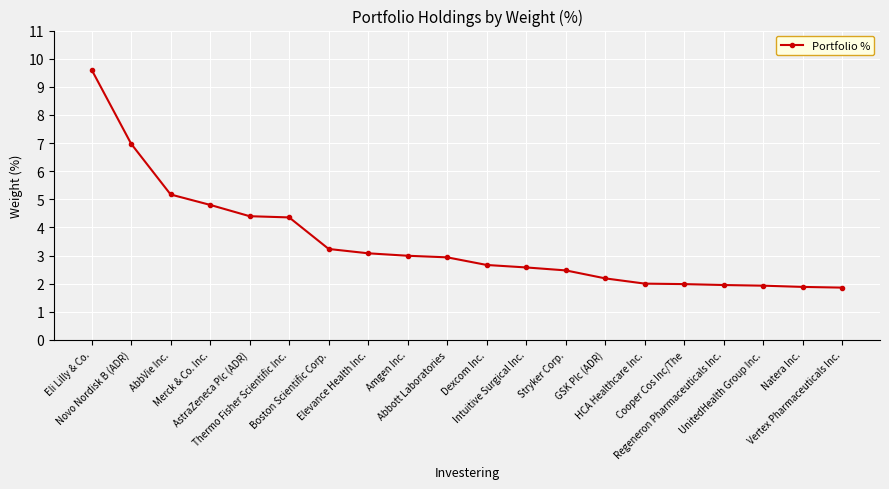

What is the change in value from AstraZeneca Plc (ADR) to Natera Inc.?

-2.5